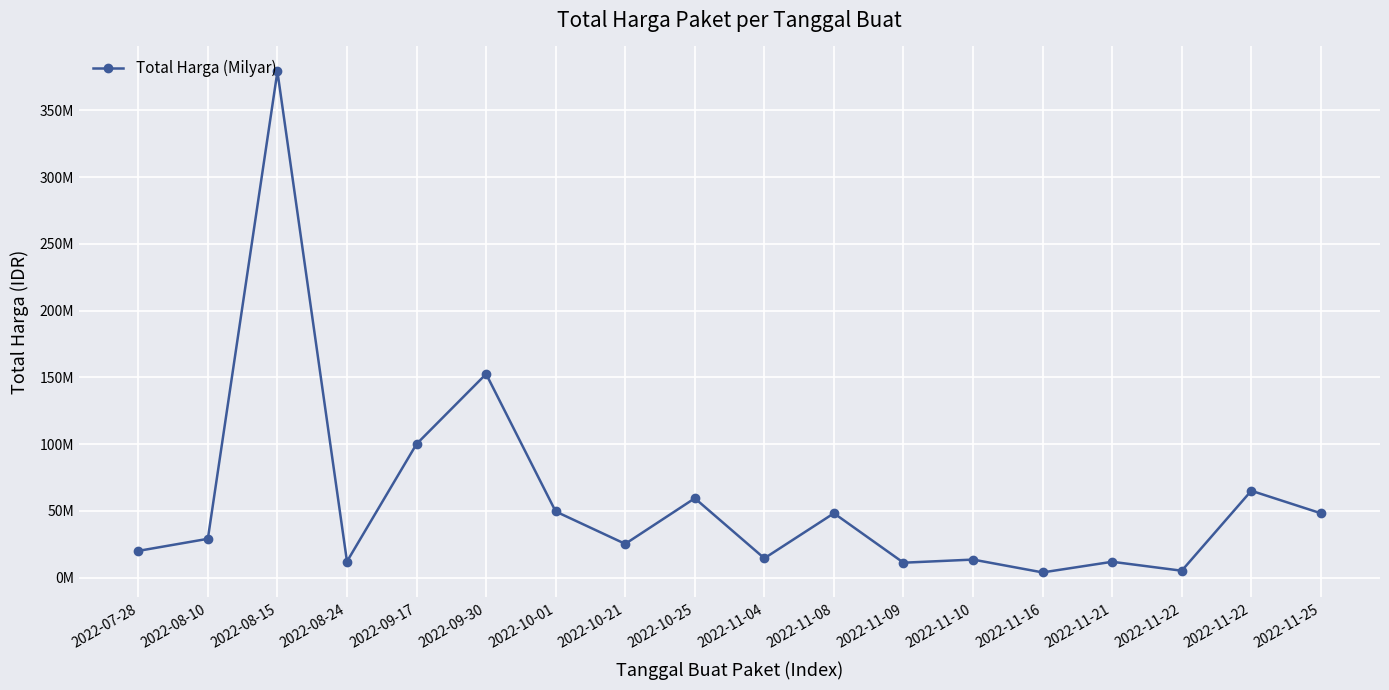

What is the value of the 5th point from the left?

100000000